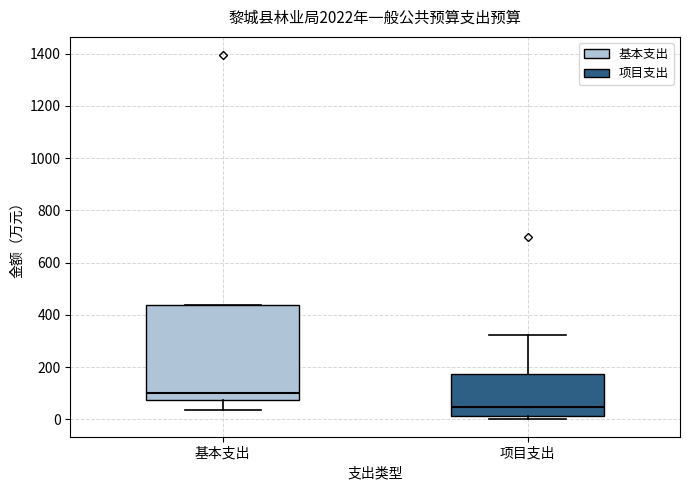

Where is the upper edge of the box for 基本支出 on the y-axis? The values are not printed on the chart, so give them approximately, as read against the axis.

440